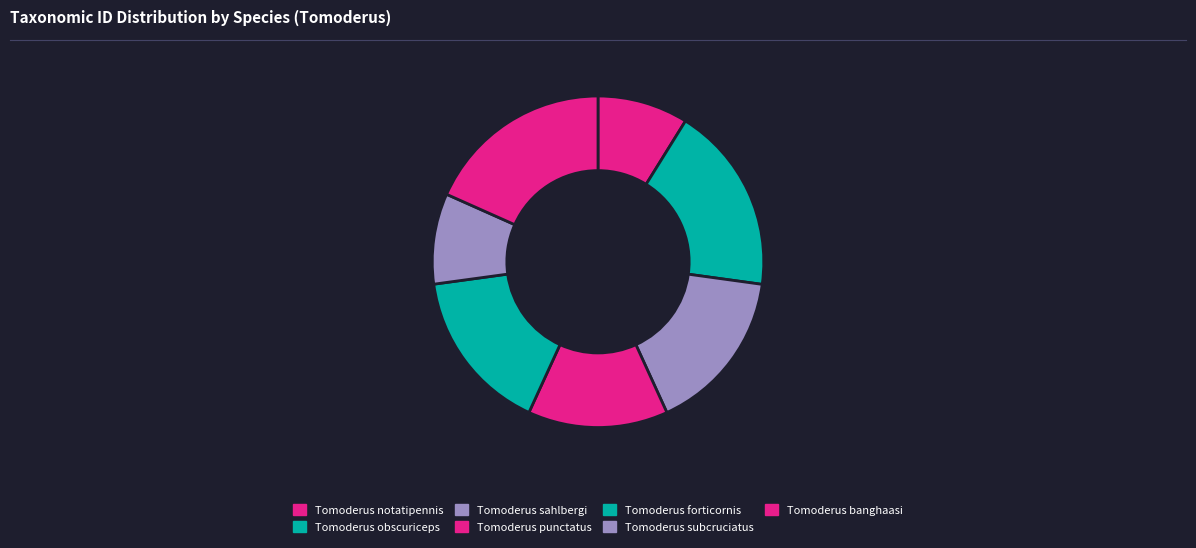

Approximately how many times larger is the value at Tomoderus notatipennis compared to Tomoderus forticornis?

0.6